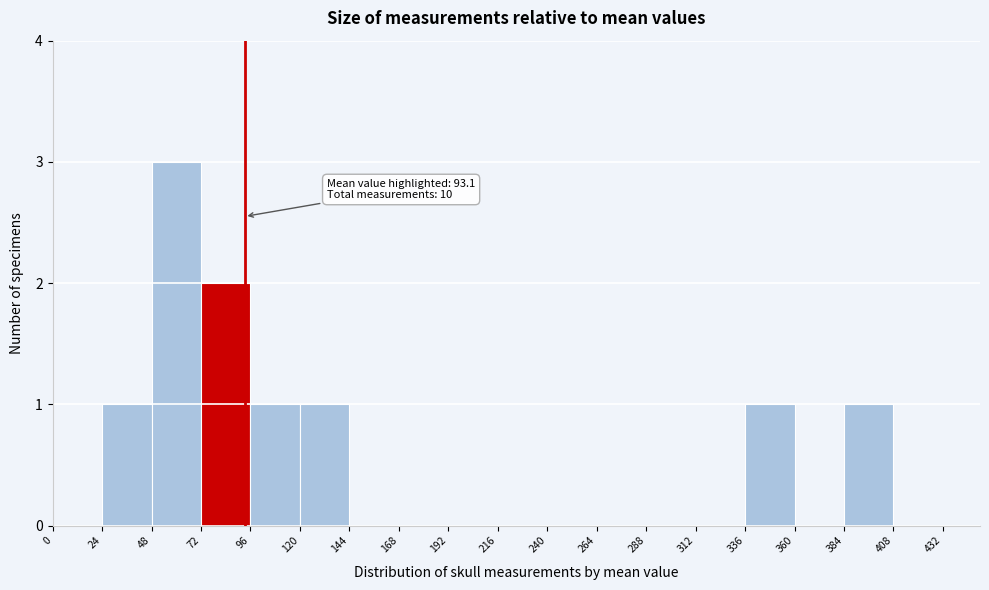

Over which range of the x-axis is the bar tallest?

48 to 72